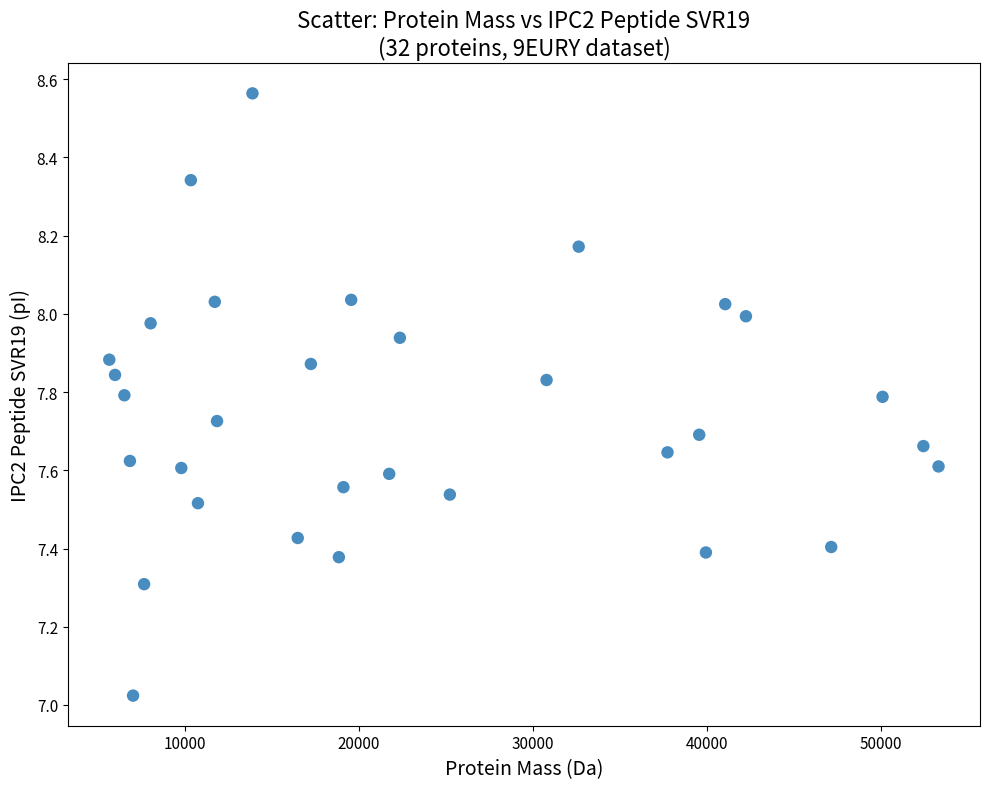

What is the range of X values (max minus min)?

47632.3